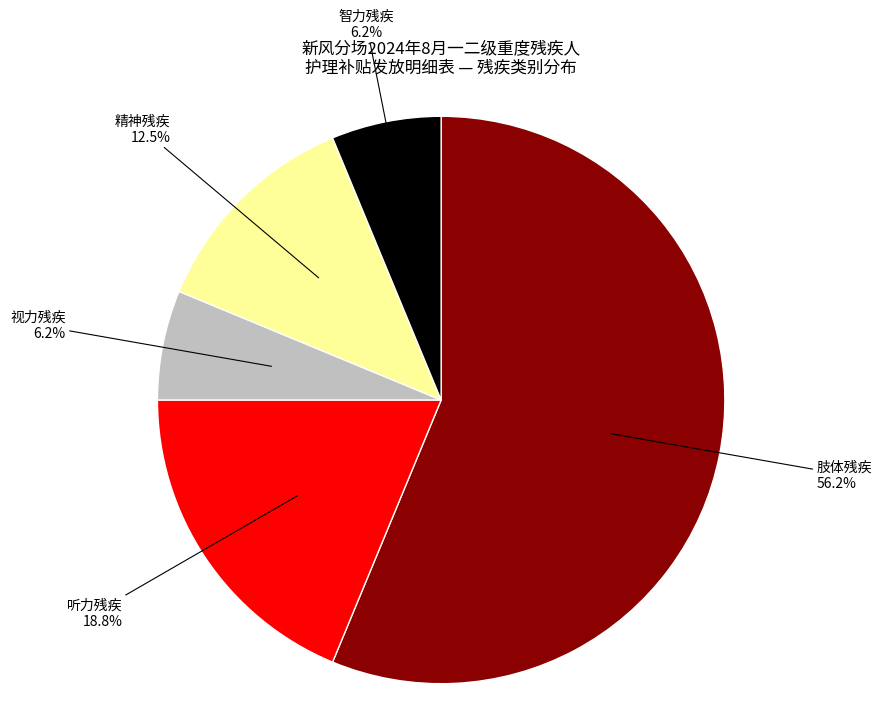

Is there any slice that represents more than half of the pie?

Yes